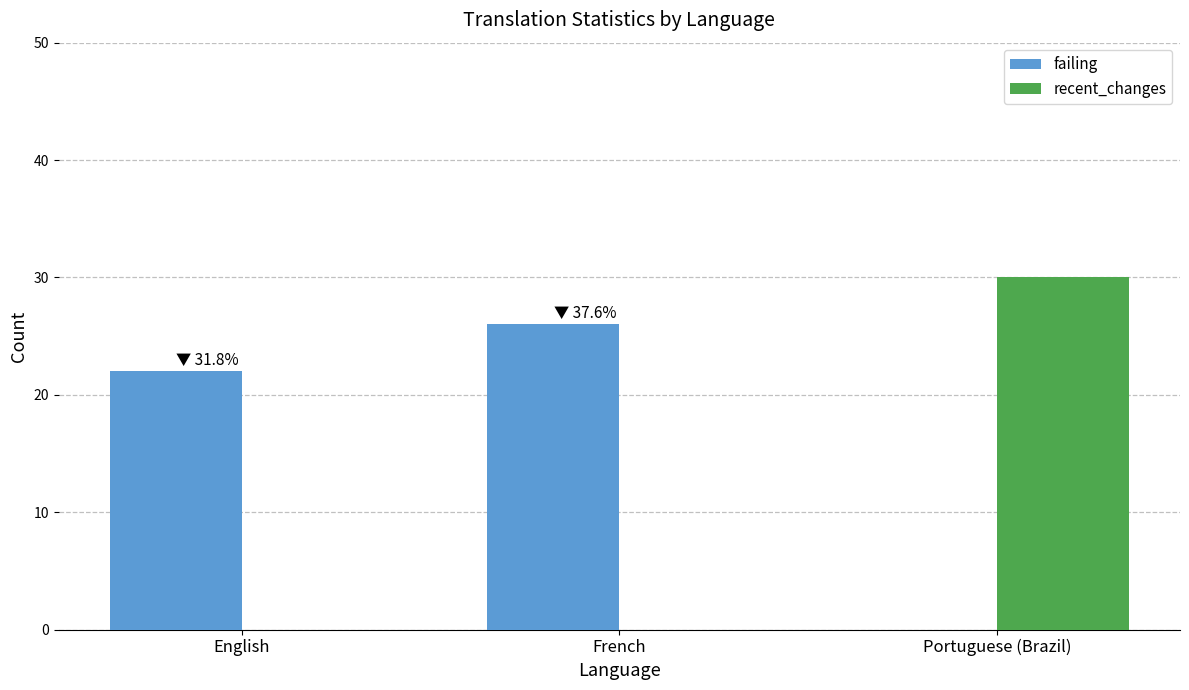

How many groups of bars are there?

3